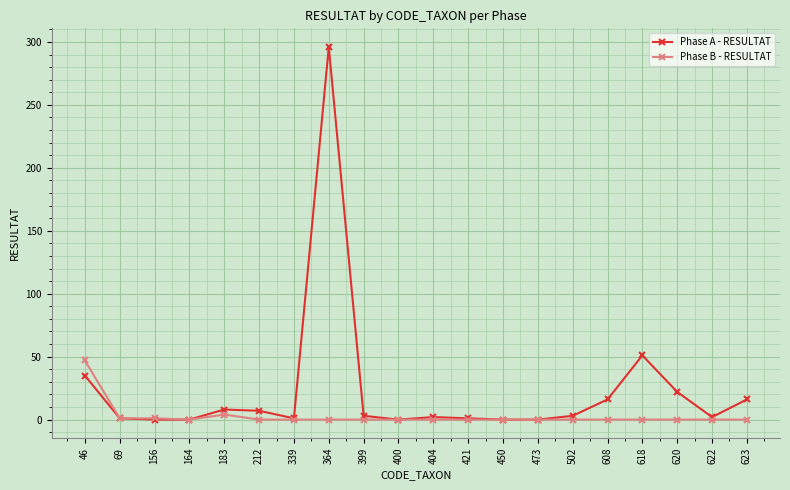

List the series in order of their overall mean, lowest first.

Phase B - RESULTAT, Phase A - RESULTAT